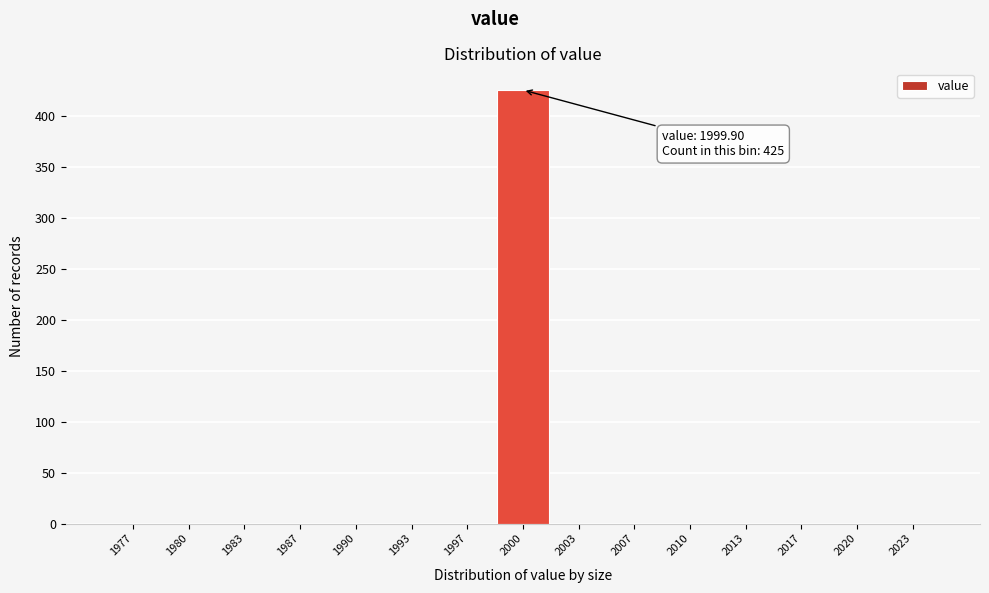

Over which range of the x-axis is the bar tallest?

1998.5 to 2001.5